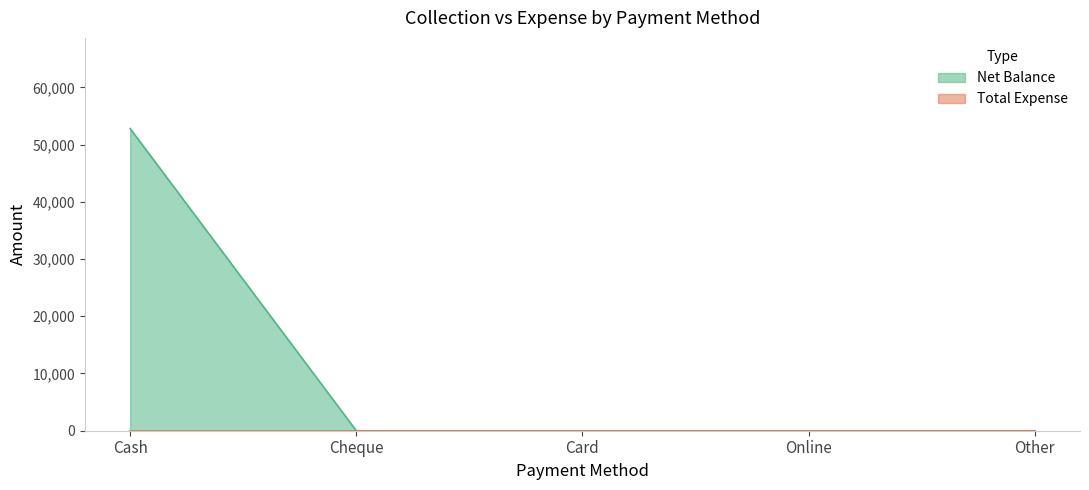

What is the label of the 4th point from the right?

Cheque